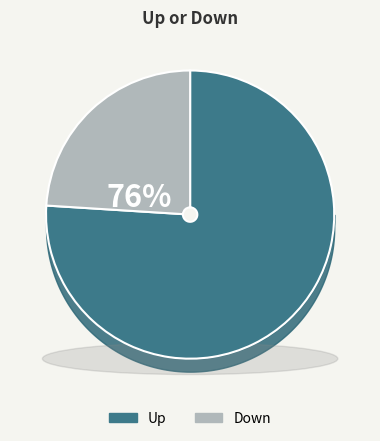

Does down represent more than half of the total?

No